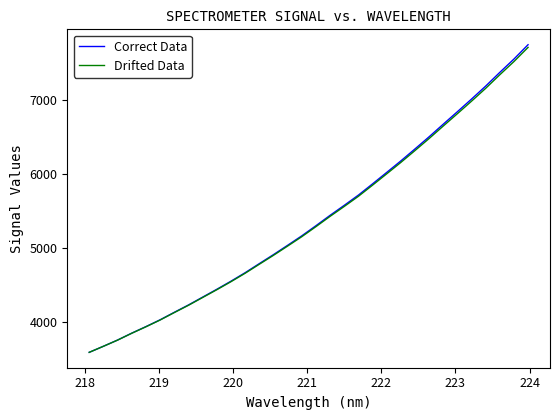

What is the highest value of the Drifted Data series?

7714.5